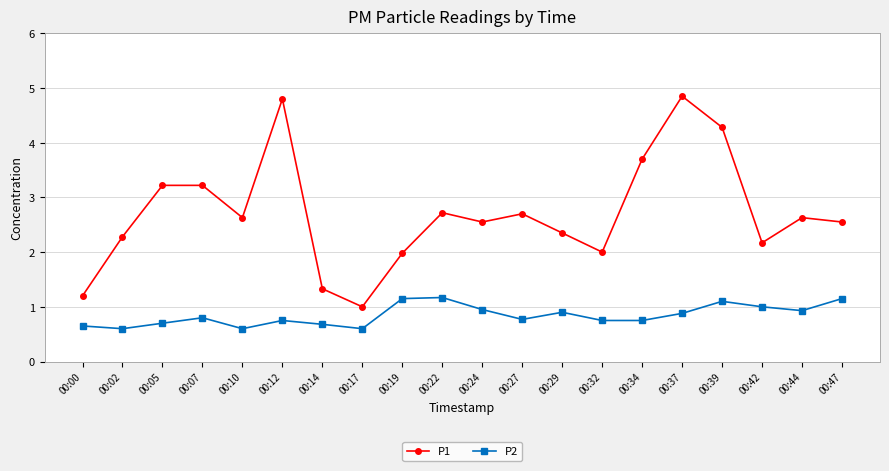

The value of P1 at 00:24 is 4.3. True or false?

False